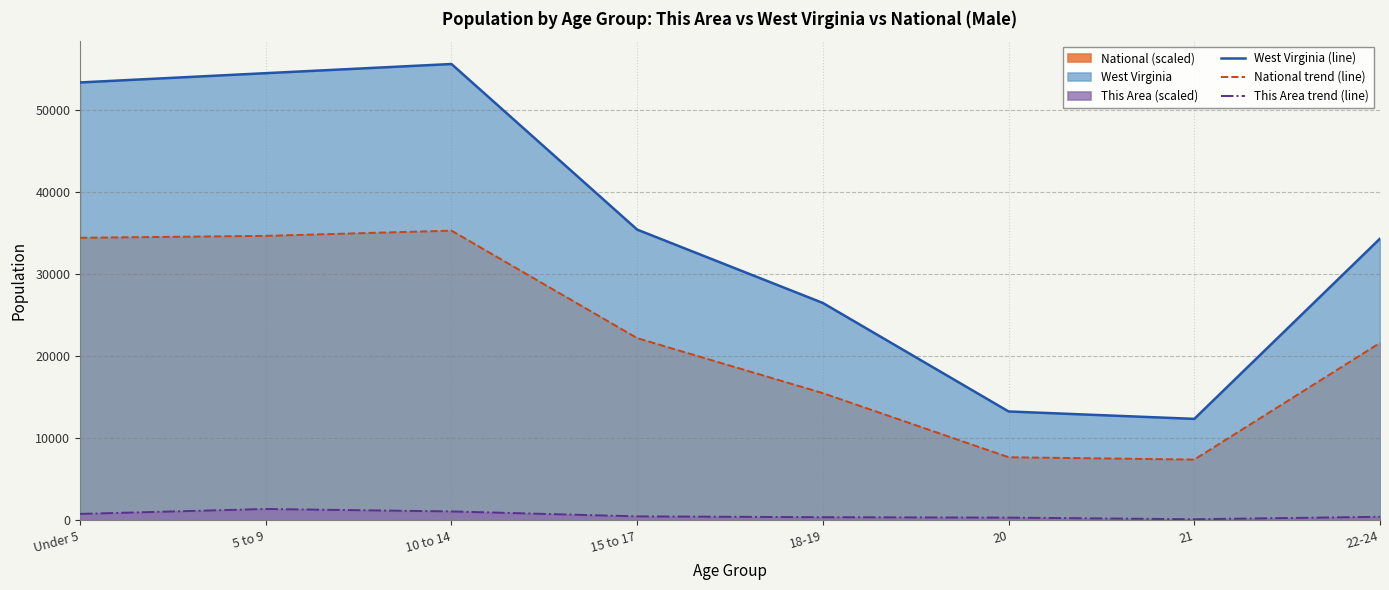

List the series in order of their peak value, highest first.

West Virginia (line), National trend (line), This Area trend (line)